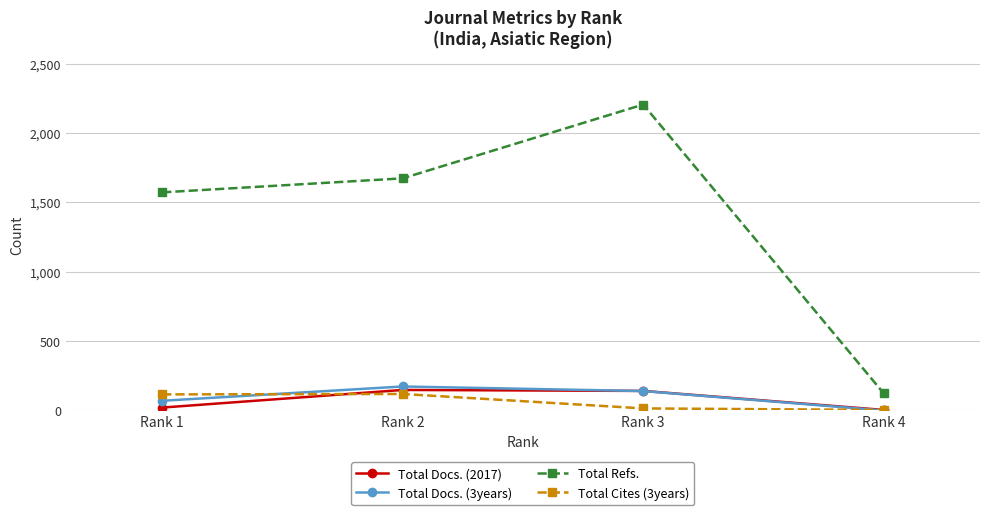

What is the maximum value for Total Refs.?

2205